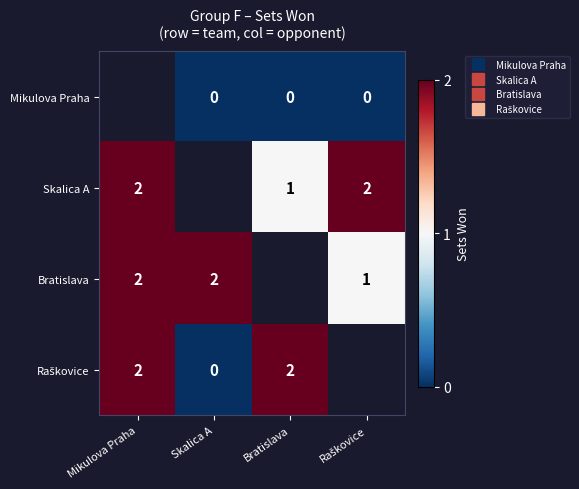

At Raškovice, list the series in order from largest to smallest.

Skalica A, Bratislava, Raškovice, Mikulova Praha